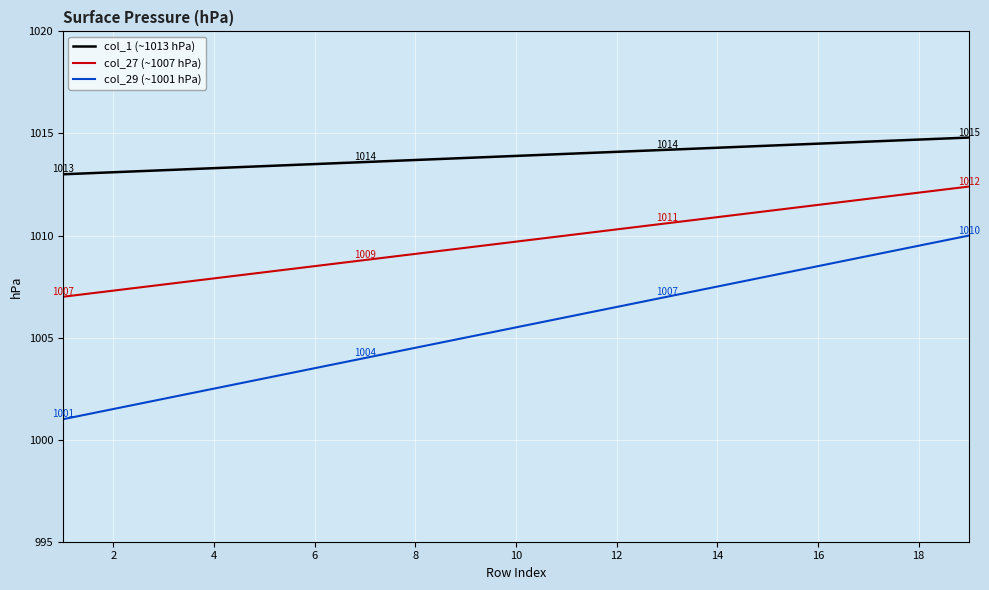

What is the lowest value of the col_29 (~1001 hPa) series?

1001.0